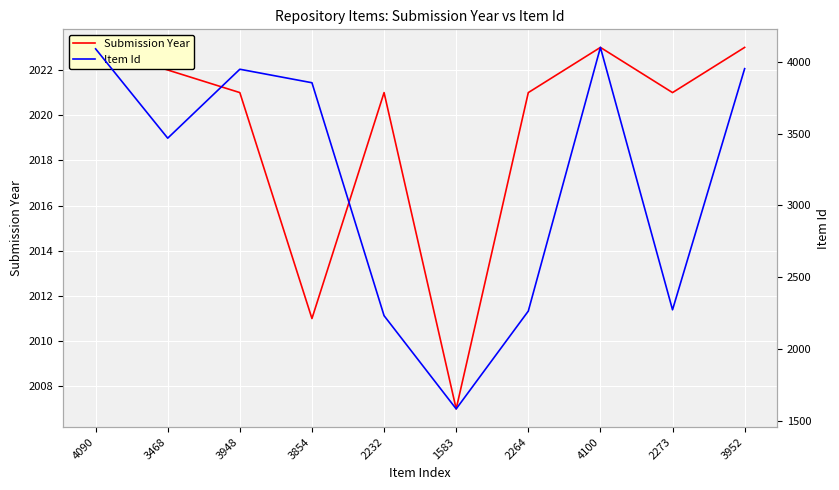

What is the minimum value shown in the chart?

1583